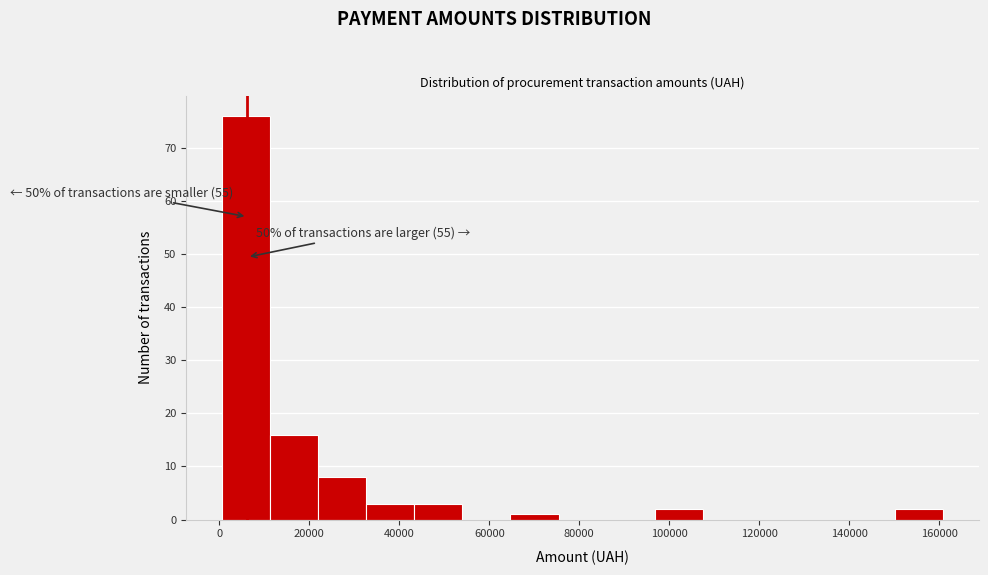

Over which range of the x-axis is the bar tallest?

0 to 12000